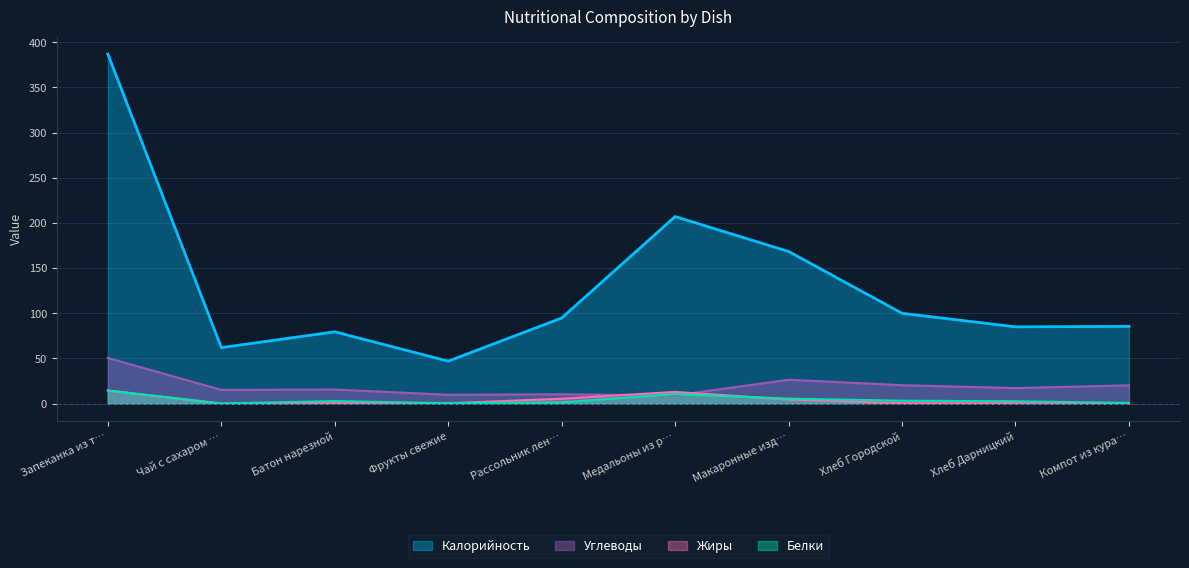

The value of Углеводы at Рассольник лен… is 10.3. True or false?

True